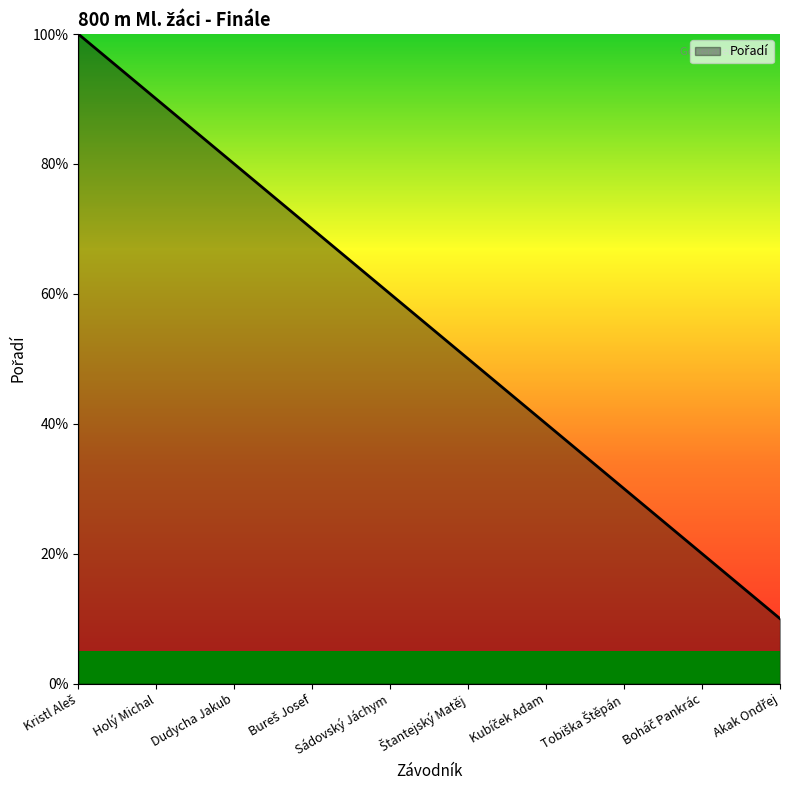

Does the chart display data point markers on the line(s)?

No